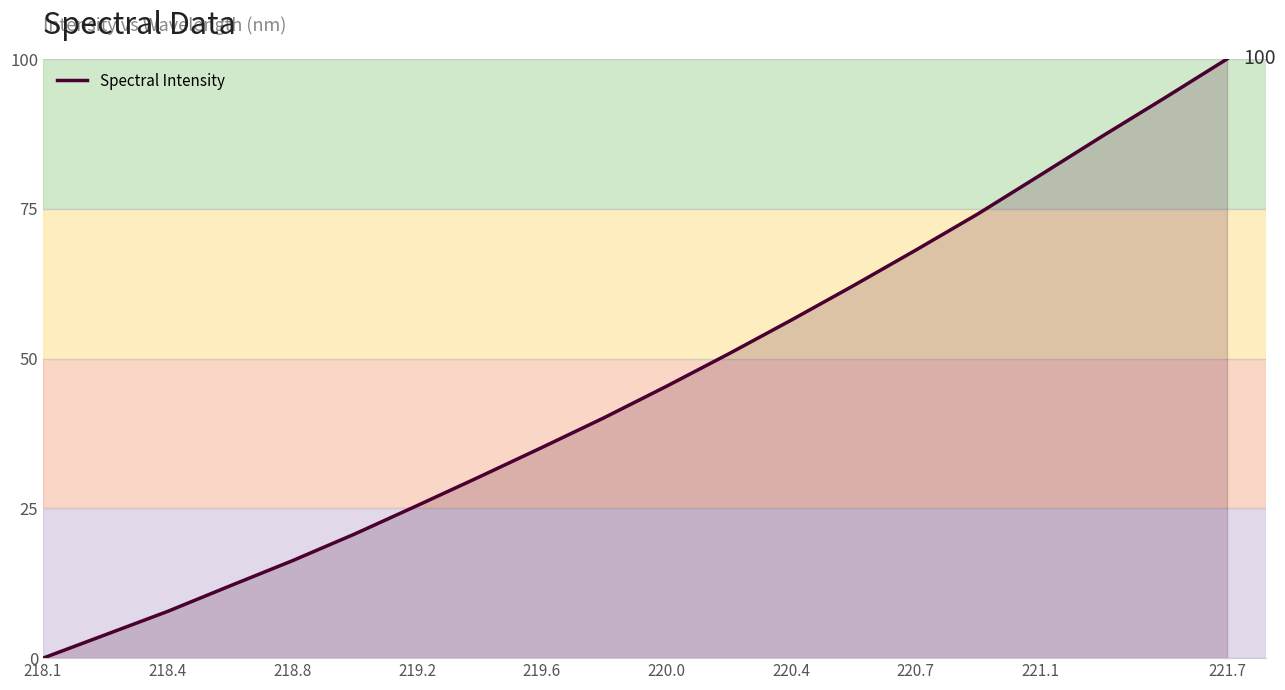

What is the difference between the maximum and minimum values?

100.0